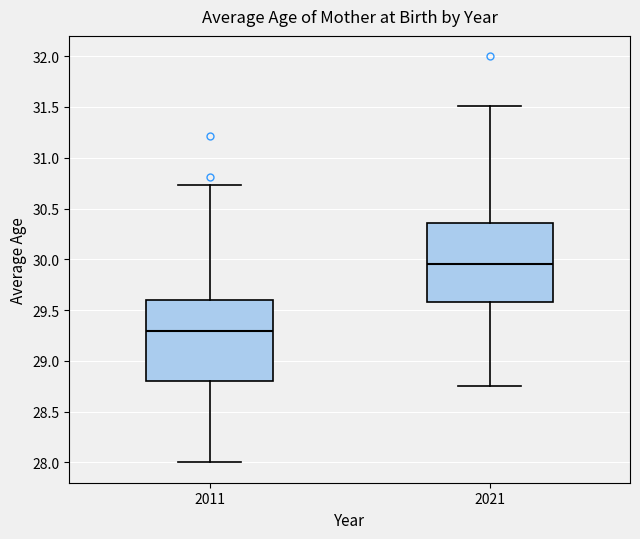

Reading left to right, transcribe this box plot: for each box, give where its median line is, the range the box spans, and where its two whiskers end, as read against the y-axis. The values are not printed on the chart, so give them approximately, as read against the axis.

2011: median 29.30, box 28.80 to 29.60, whiskers 28.00 to 30.75
2021: median 29.95, box 29.60 to 30.35, whiskers 28.75 to 31.50